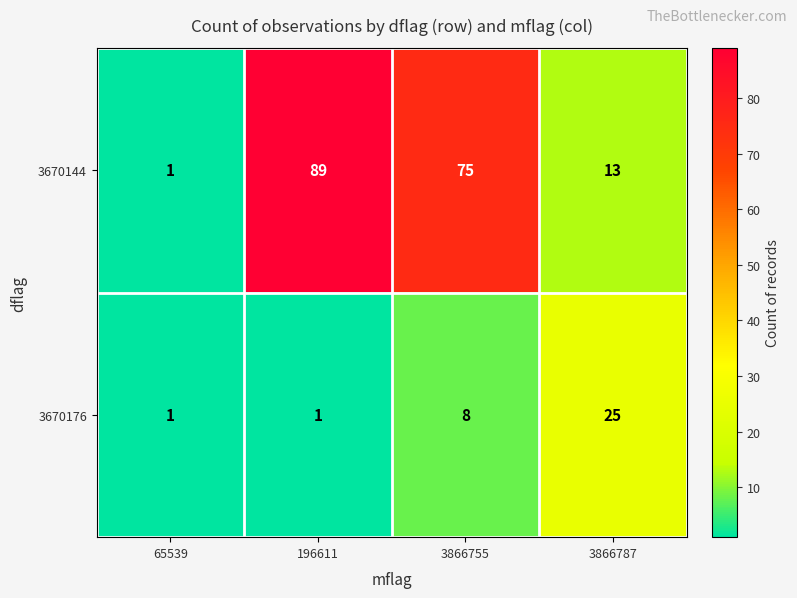

True or false: 3670144 has a value of 13 at 3866787.

True